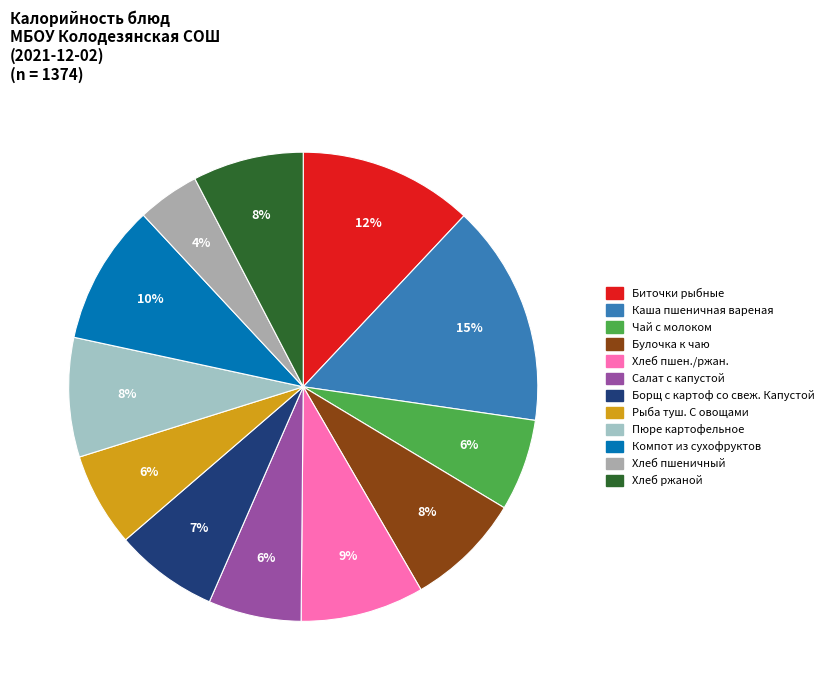

Which category has the biggest portion of the pie?

Каша пшеничная вареная